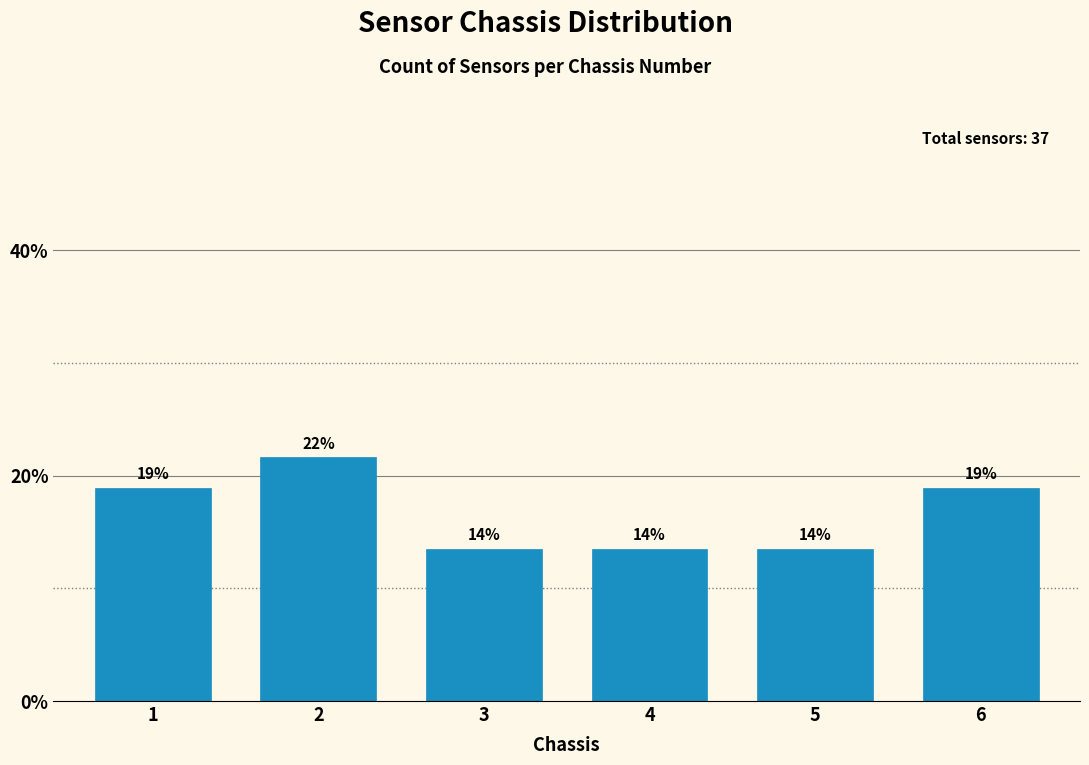

Does the chart contain any negative values?

No